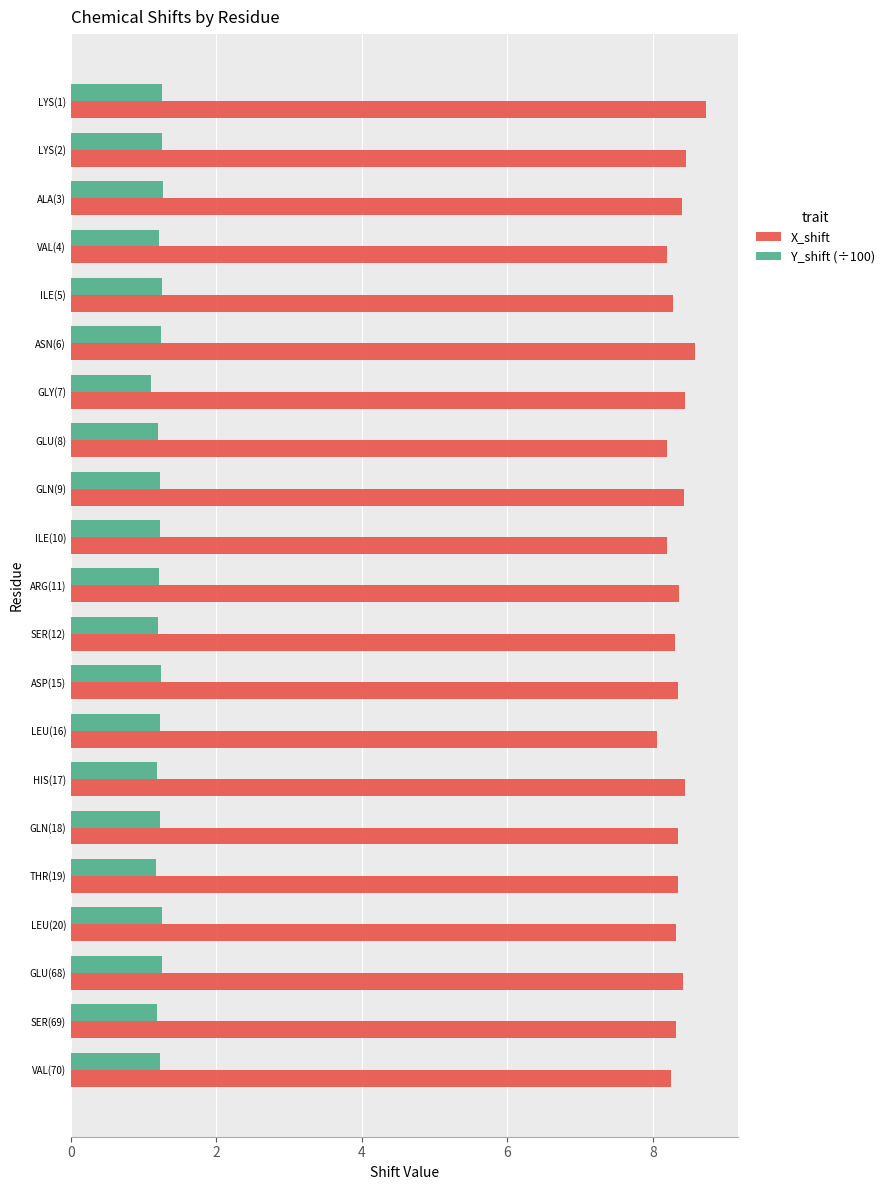

List the series in order of their overall mean, highest first.

X_shift, Y_shift (÷100)